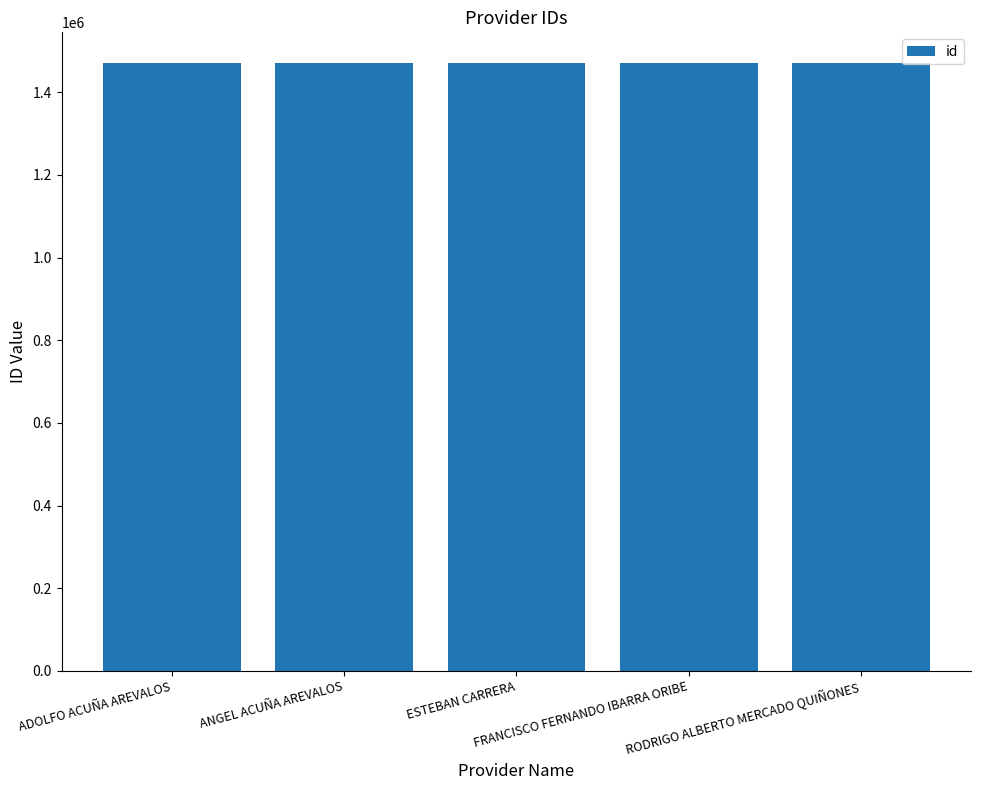

What is the greatest value displayed?

1471555